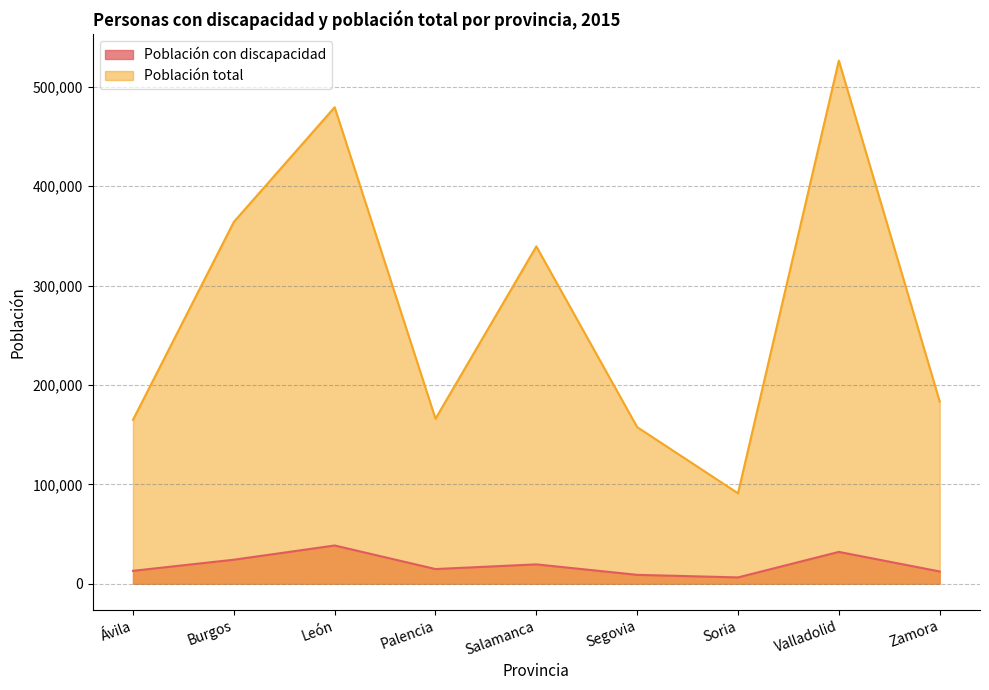

At which category does the chart reach its minimum across all series?

Soria